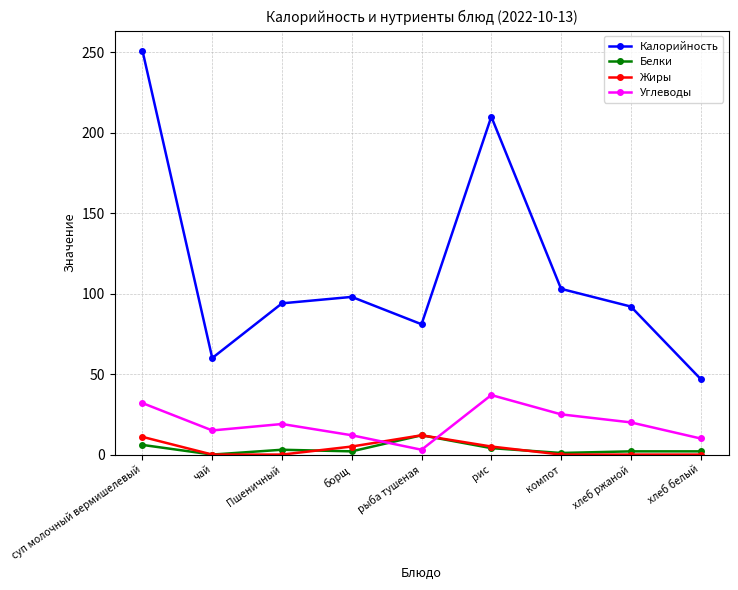

Which series has the widest spread of values?

Калорийность